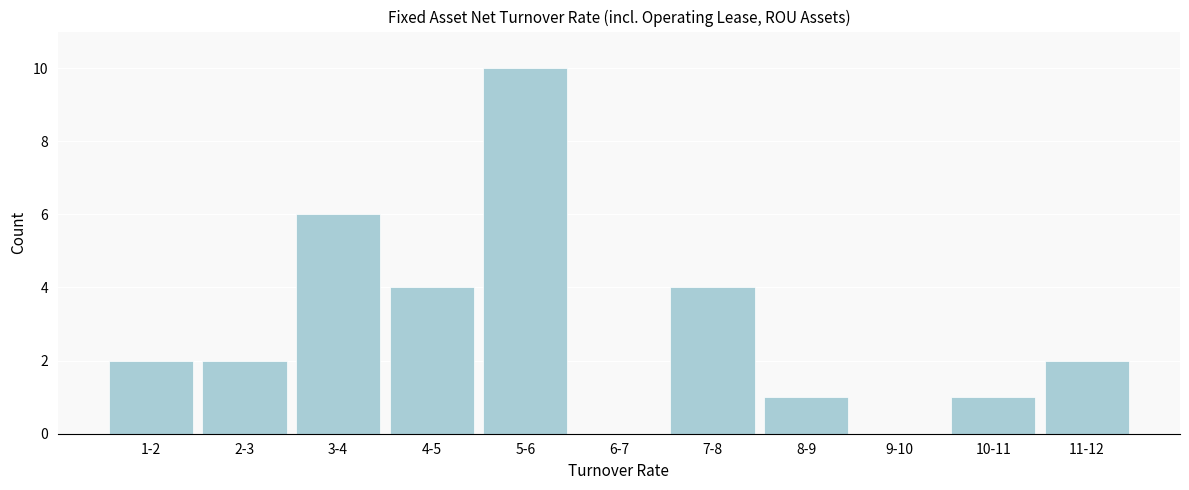

Reading right to left, extract all data points from this chart.

11-12=2	10-11=1	9-10=0	8-9=1	7-8=4	6-7=0	5-6=10	4-5=4	3-4=6	2-3=2	1-2=2